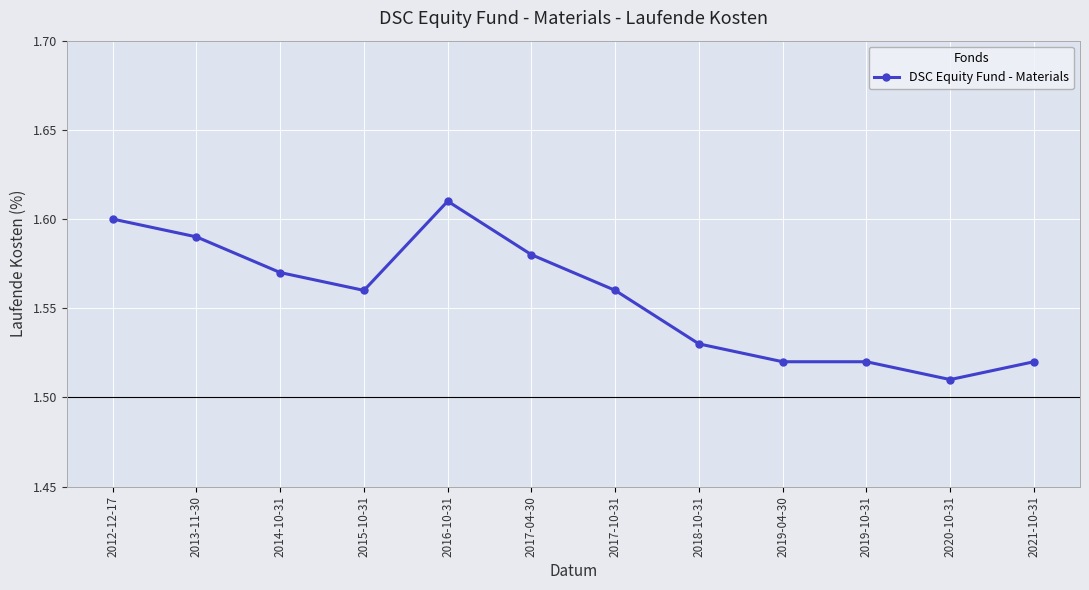

What position from the left is 2013-11-30?

2